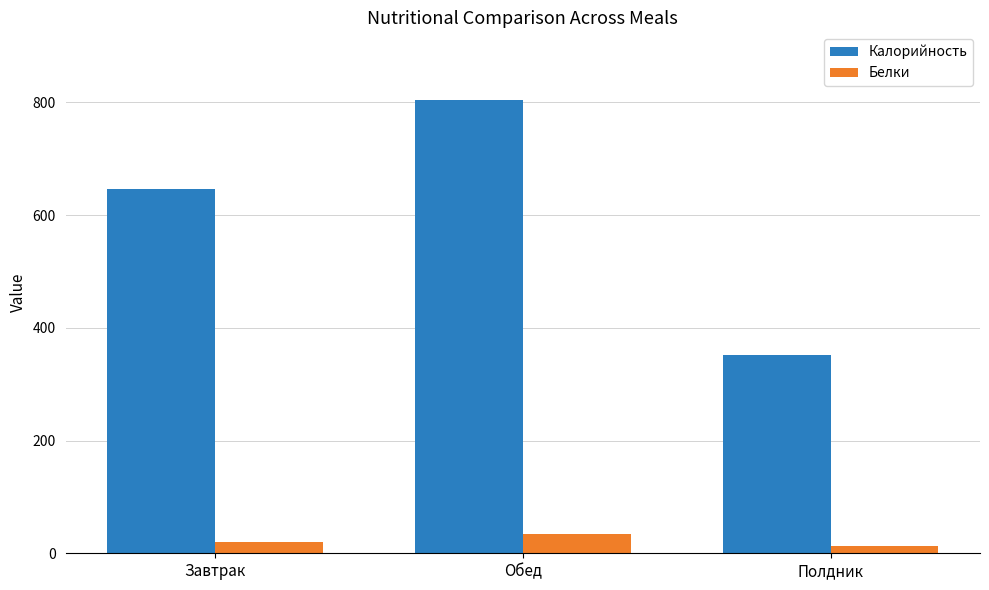

At which category does the chart reach its peak across all series?

Обед